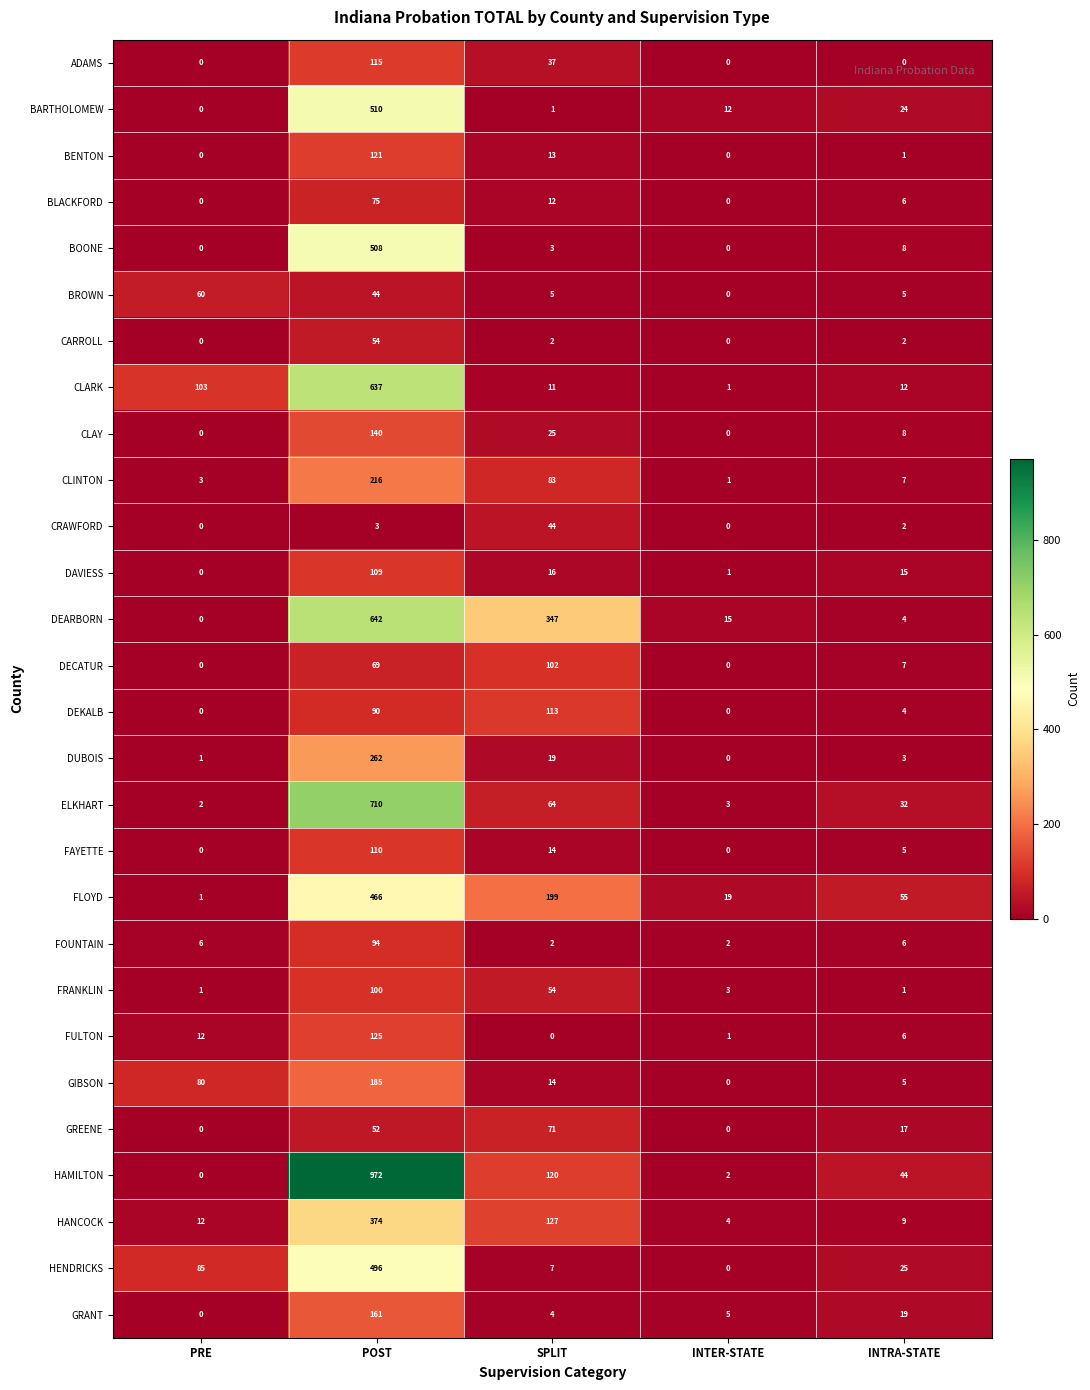

Rank the series by their maximum value, from highest to lowest.

HAMILTON, ELKHART, DEARBORN, CLARK, BARTHOLOMEW, BOONE, HENDRICKS, FLOYD, HANCOCK, DUBOIS, CLINTON, GIBSON, GRANT, CLAY, FULTON, BENTON, ADAMS, DEKALB, FAYETTE, DAVIESS, DECATUR, FRANKLIN, FOUNTAIN, BLACKFORD, GREENE, BROWN, CARROLL, CRAWFORD